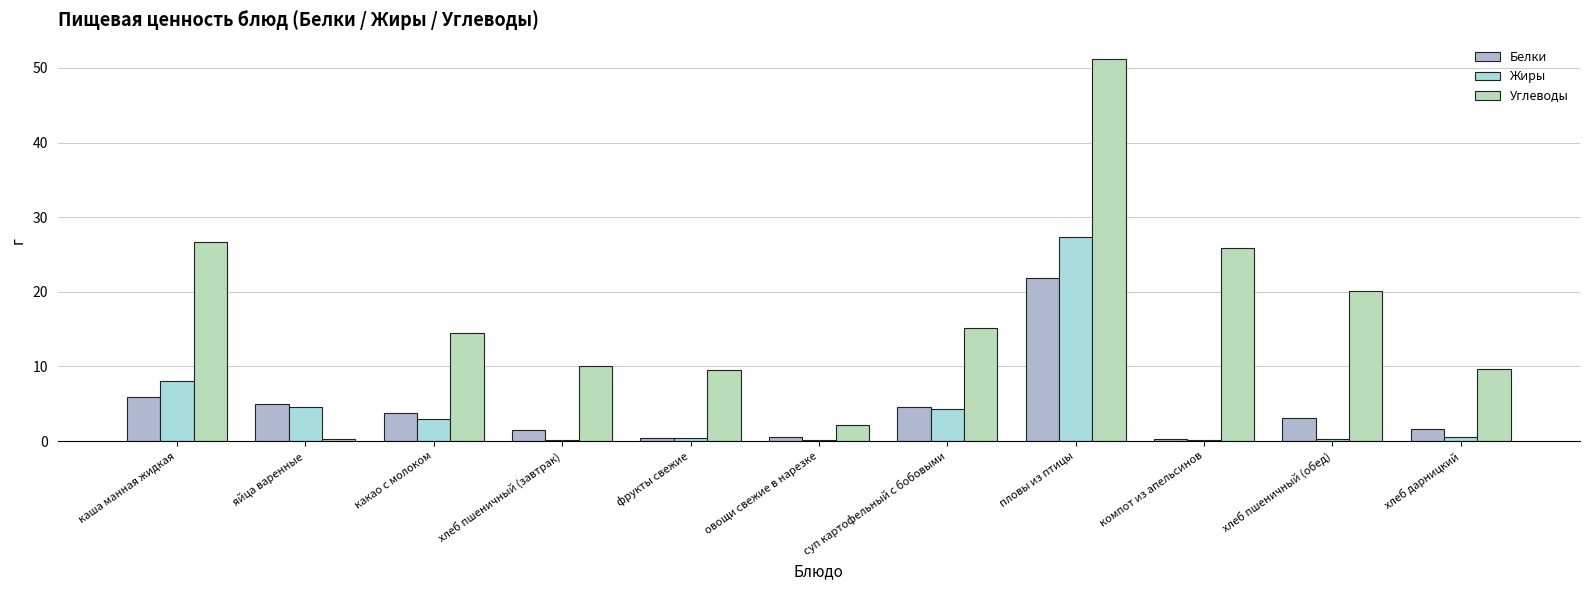

Where is Белки nearest to the value 11?

каша манная жидкая